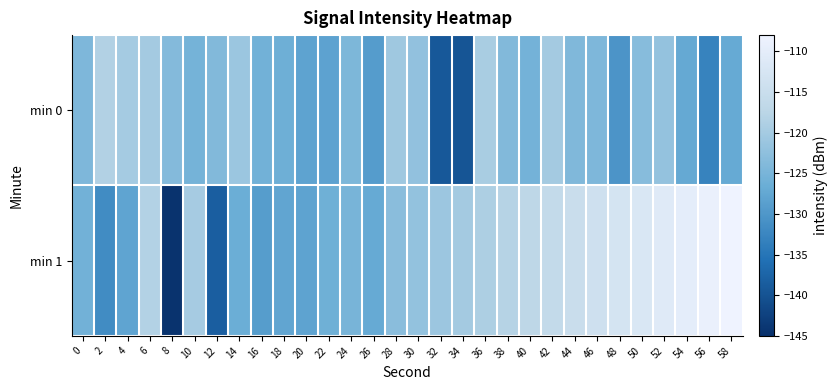

Which has a higher value, 50 or 58?

50